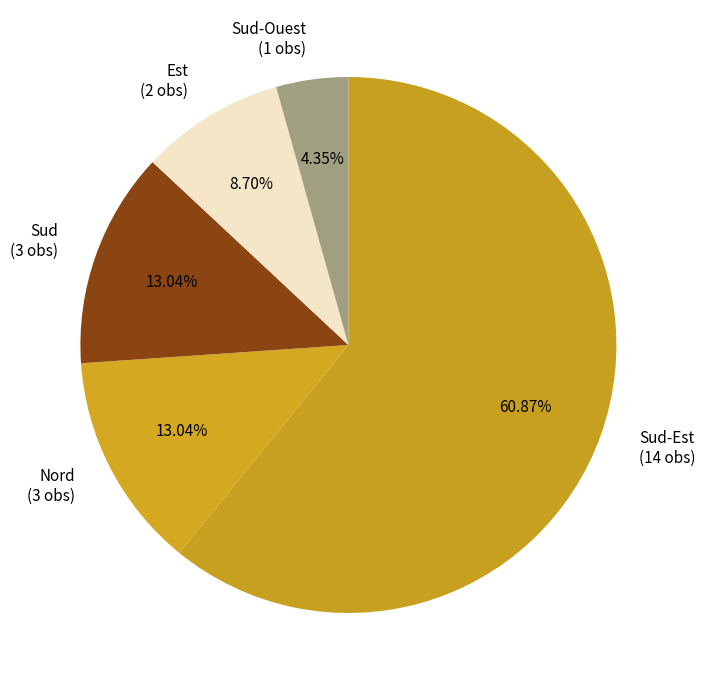

Does any single category account for the majority?

Yes